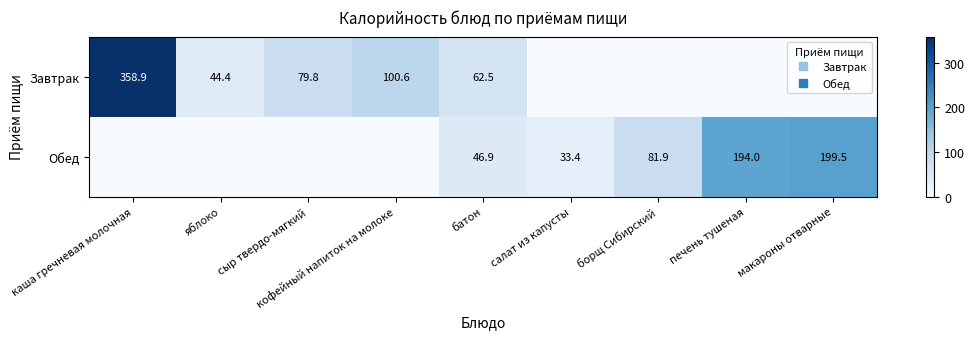

Where is Обед nearest to the value 99?

борщ Сибирский